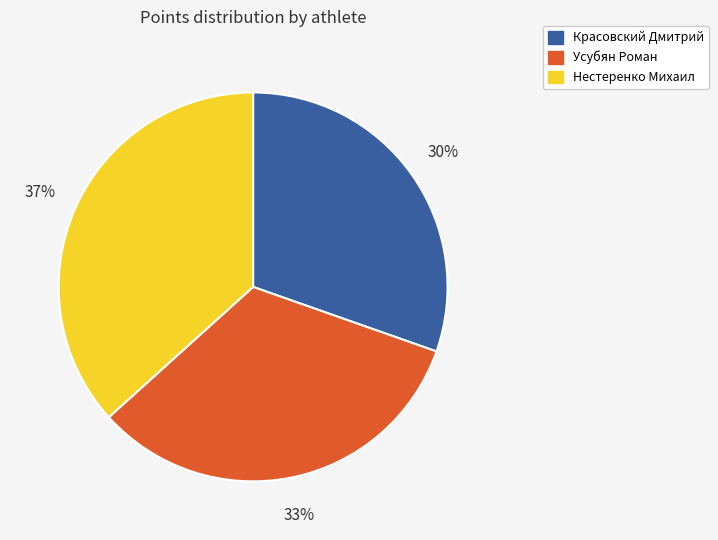

What is the ratio of the value at Нестеренко Михаил to the value at Красовский Дмитрий?

1.2